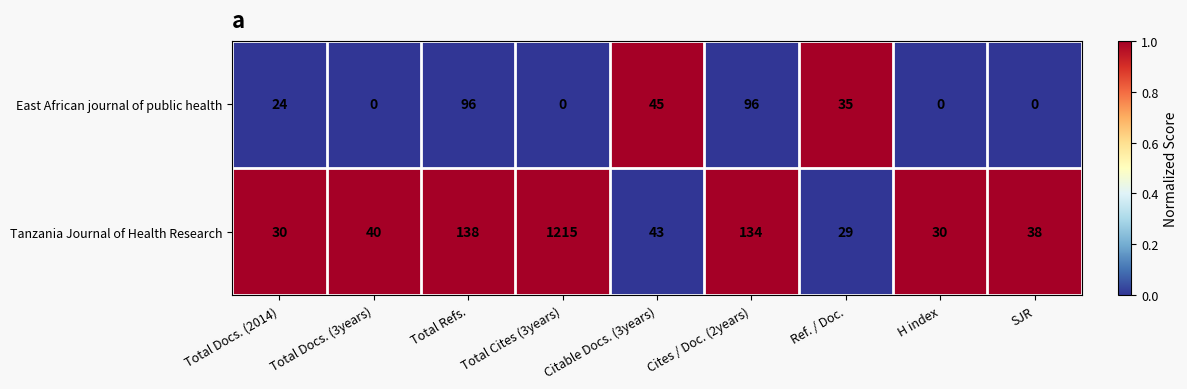

At which category is the sum across all series the highest?

Total Cites (3years)